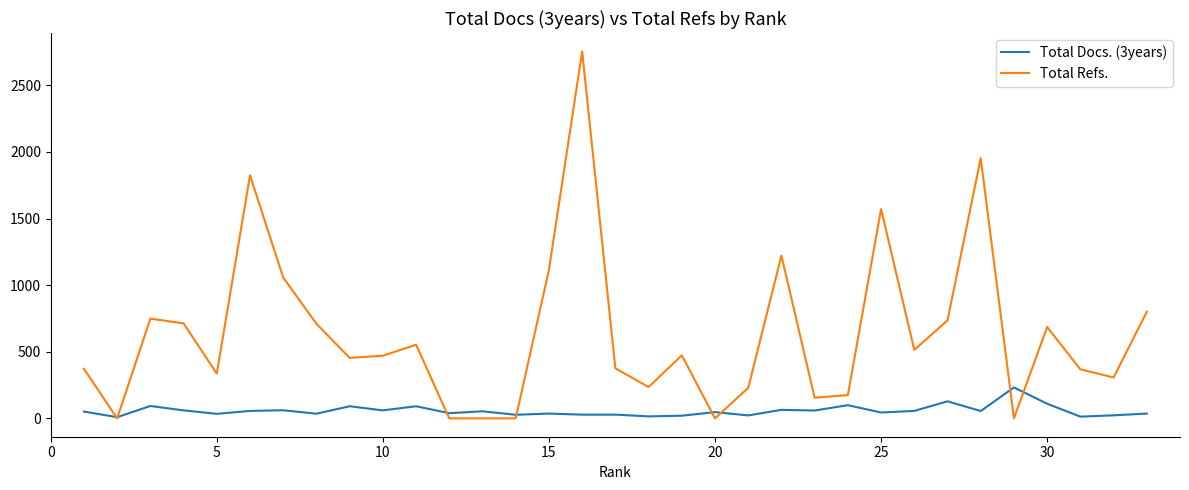

What are all the series names shown in the legend?

Total Docs. (3years), Total Refs.